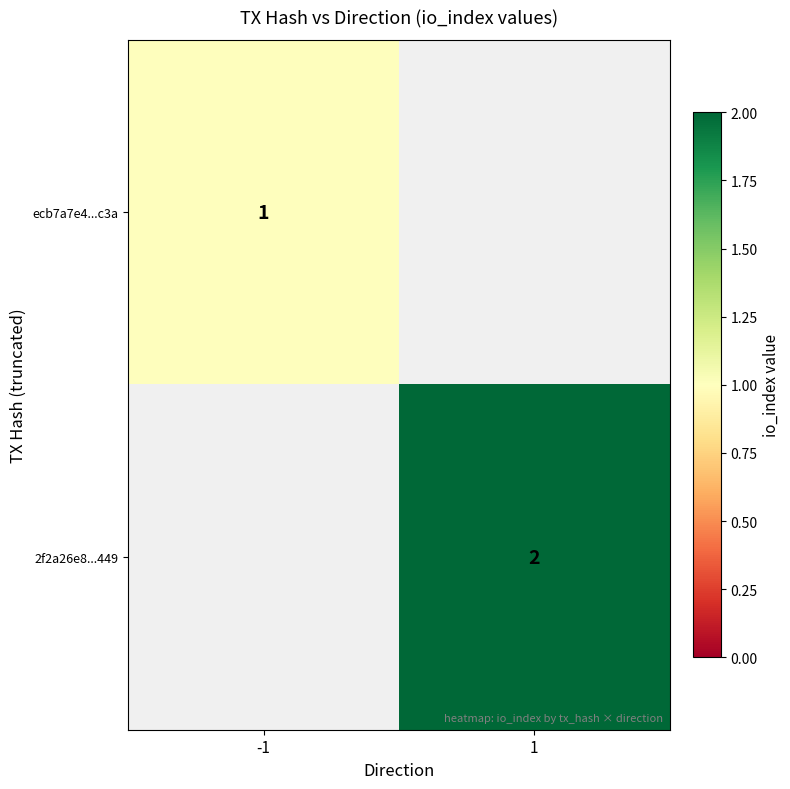

True or false: ecb7a7e4...c3a has a value of 1 at -1.

True